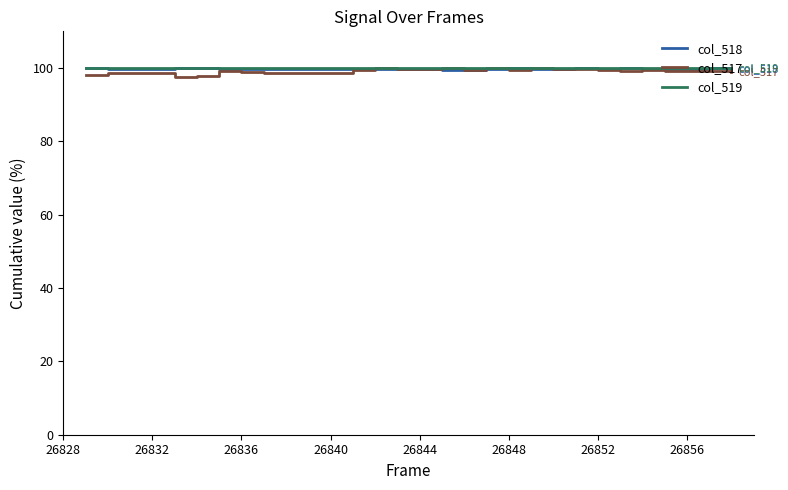

What is the difference between the maximum and minimum values in the col_517 series?

2.5